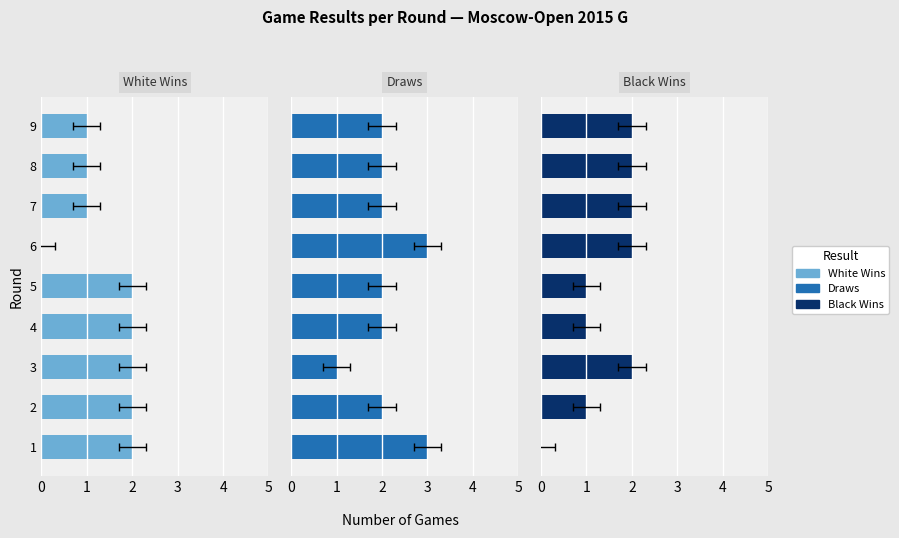

What is the sum of all White Wins values?

13